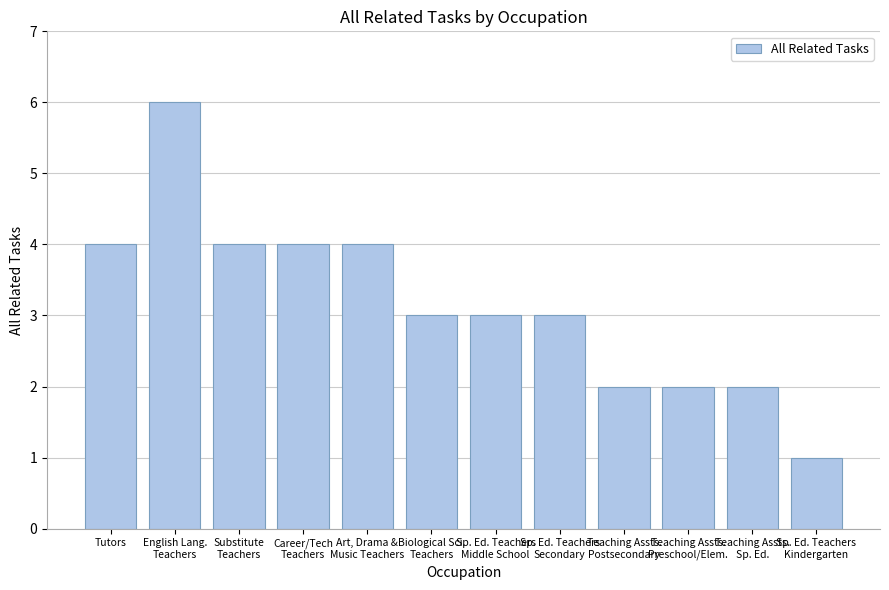

What is the ratio of the value at Biological Sci.
Teachers to the value at English Lang.
Teachers?

0.5